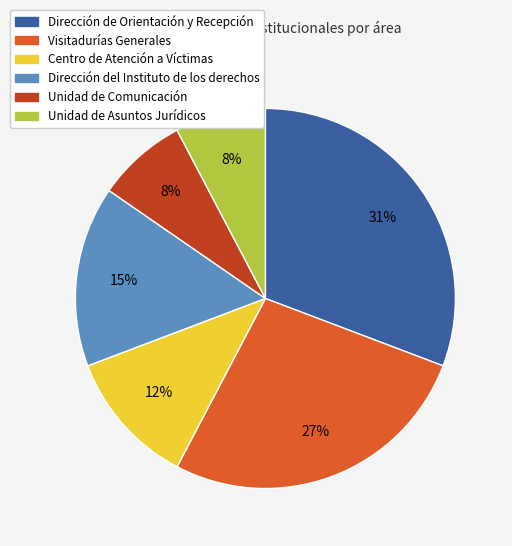

Does Centro de Atención a Víctimas account for over 50% of the chart?

No